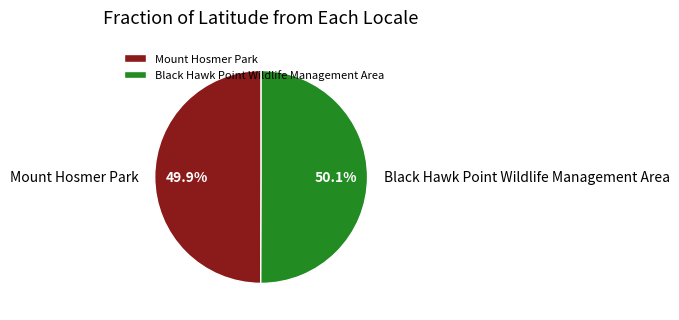

Is it true that Black Hawk Point Wildlife Management Area is 57% of the pie?

False